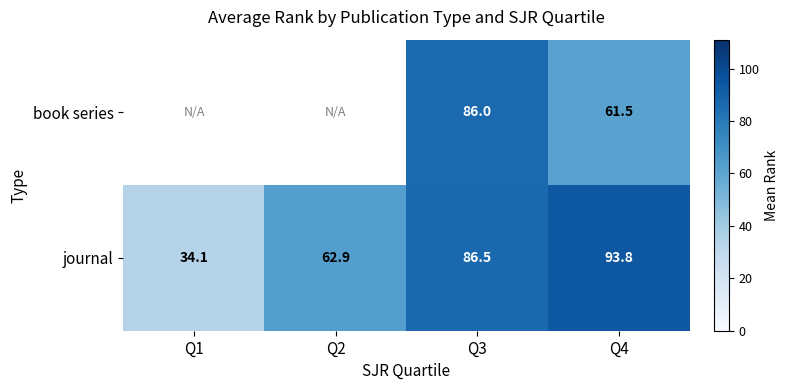

At how many categories does at least one series exceed 77?

2